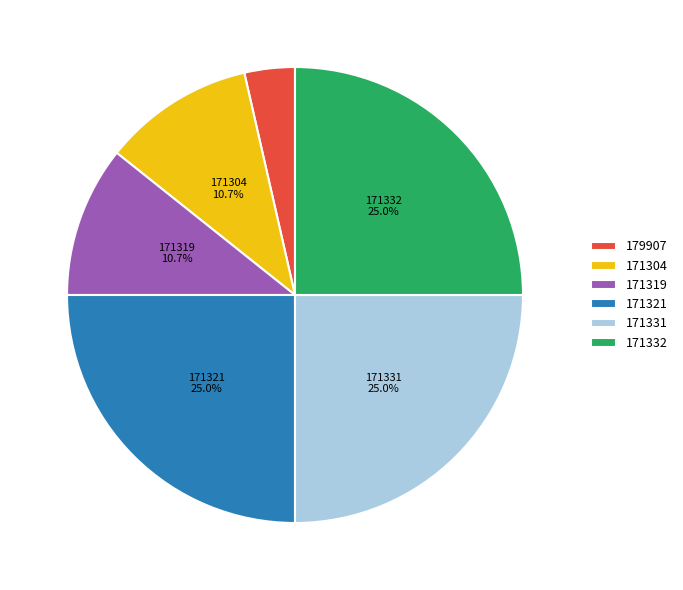

Is 171332 the majority of the pie?

No